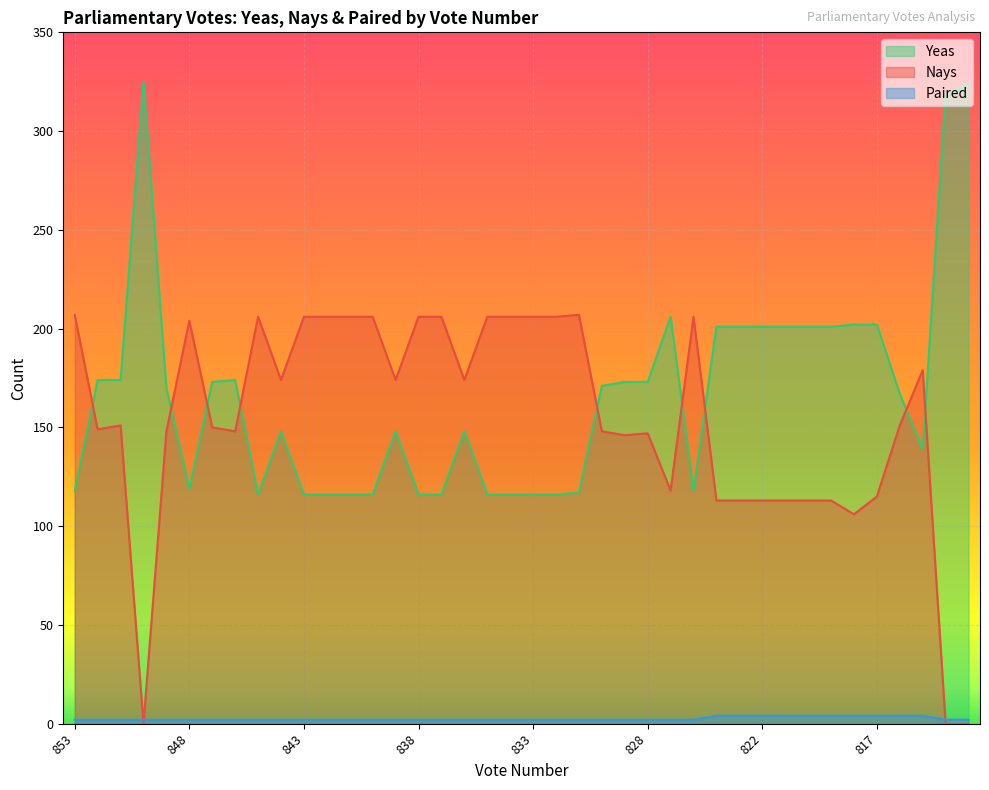

Count the number of categories in the chart.

40